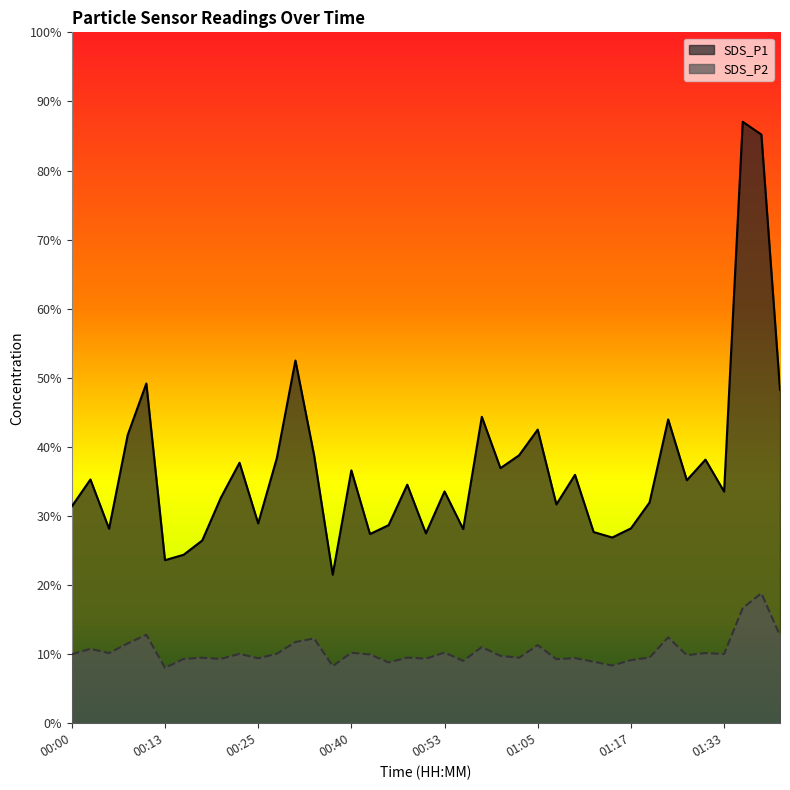

True or false: SDS_P2 and SDS_P1 intersect in this chart.

False